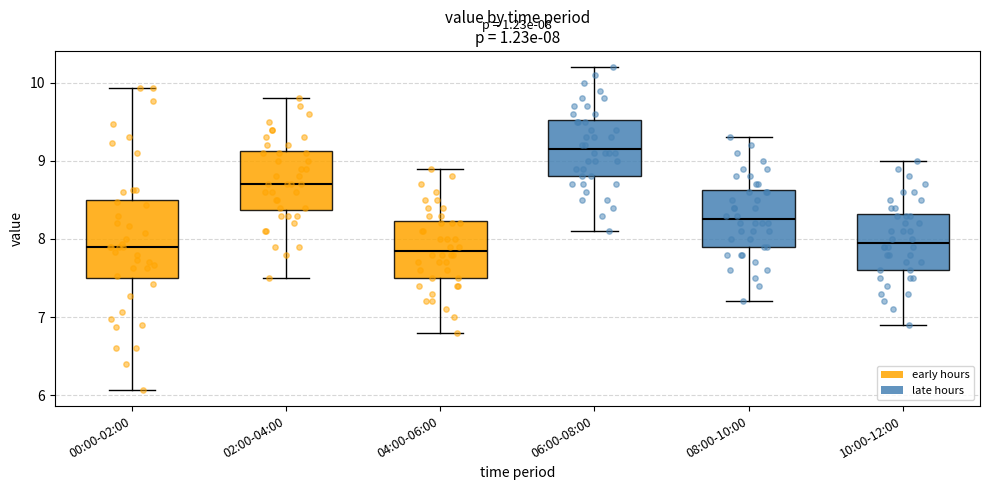

Which box has the highest median line?

06:00-08:00